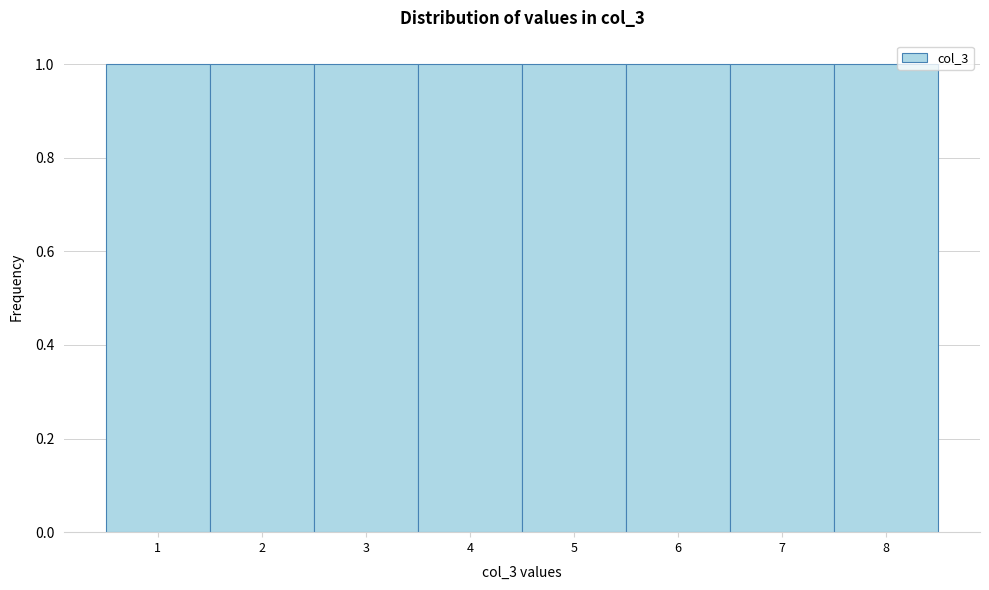

Reading left to right, list every bar in this chart as the range it spans on the x-axis followed by its height. The values are not printed on the chart, so give them approximately, as read against the axis.

0.5 to 1.5: 1
1.5 to 2.5: 1
2.5 to 3.5: 1
3.5 to 4.5: 1
4.5 to 5.5: 1
5.5 to 6.5: 1
6.5 to 7.5: 1
7.5 to 8.5: 1